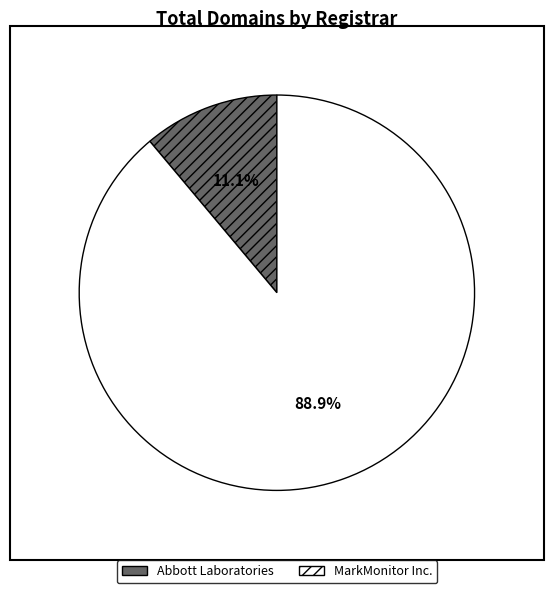

Which has a higher value, Abbott Laboratories or MarkMonitor Inc.?

MarkMonitor Inc.